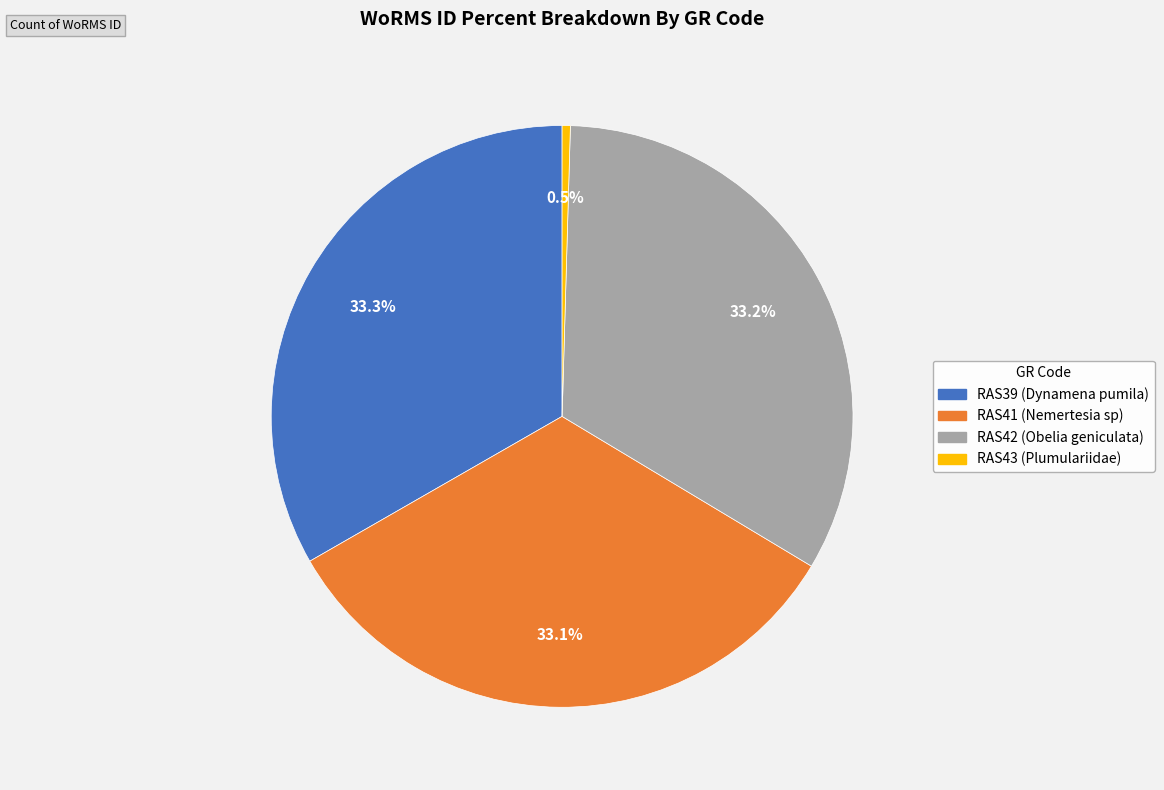

Which slice is the smallest?

RAS43